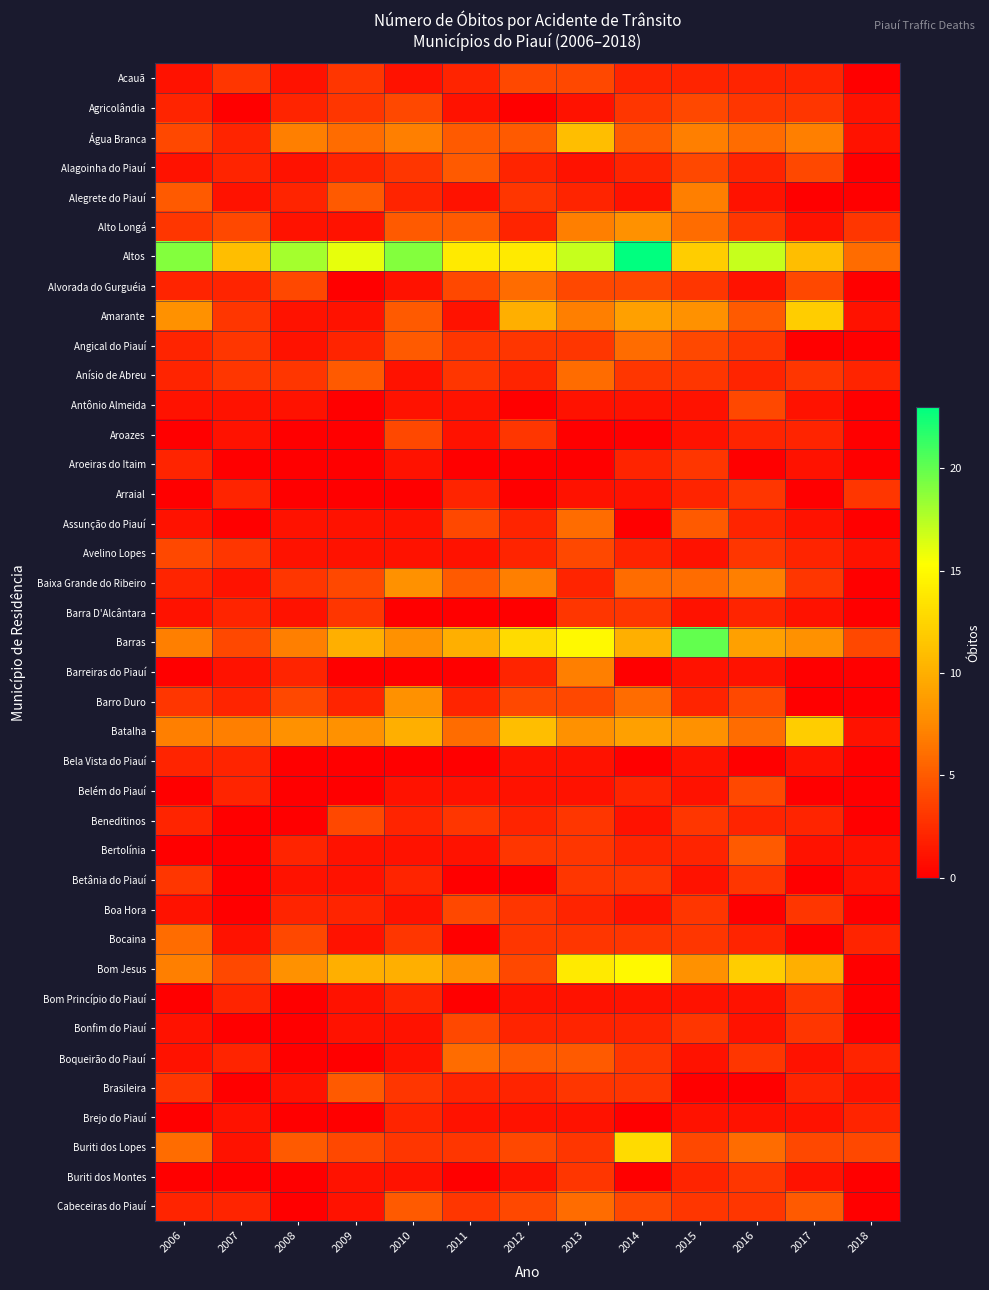

Reading left to right, extract all data points from this chart.

Acauã: 2006=1	2007=3	2008=1	2009=3	2010=1	2011=2	2012=4	2013=4	2014=2	2015=2	2016=2	2017=2	2018=0
Agricolândia: 2006=2	2007=0	2008=2	2009=3	2010=4	2011=1	2012=0	2013=1	2014=3	2015=4	2016=3	2017=3	2018=1
Água Branca: 2006=4	2007=2	2008=7	2009=6	2010=7	2011=5	2012=5	2013=11	2014=5	2015=7	2016=6	2017=7	2018=1
Alagoinha do Piauí: 2006=1	2007=2	2008=1	2009=2	2010=3	2011=5	2012=2	2013=1	2014=2	2015=4	2016=2	2017=4	2018=0
Alegrete do Piauí: 2006=5	2007=1	2008=2	2009=5	2010=2	2011=1	2012=3	2013=2	2014=1	2015=7	2016=1	2017=0	2018=0
Alto Longá: 2006=3	2007=4	2008=1	2009=1	2010=5	2011=5	2012=2	2013=7	2014=8	2015=6	2016=3	2017=1	2018=3
Altos: 2006=19	2007=11	2008=18	2009=16	2010=19	2011=14	2012=14	2013=17	2014=23	2015=12	2016=17	2017=11	2018=6
Alvorada do Gurguéia: 2006=2	2007=2	2008=4	2009=0	2010=1	2011=4	2012=6	2013=4	2014=4	2015=3	2016=1	2017=4	2018=0
Amarante: 2006=8	2007=3	2008=1	2009=1	2010=5	2011=1	2012=10	2013=7	2014=9	2015=8	2016=5	2017=12	2018=1
Angical do Piauí: 2006=2	2007=3	2008=1	2009=2	2010=5	2011=3	2012=3	2013=3	2014=6	2015=4	2016=3	2017=0	2018=0
Anísio de Abreu: 2006=2	2007=3	2008=3	2009=5	2010=1	2011=3	2012=2	2013=6	2014=3	2015=3	2016=2	2017=3	2018=2
Antônio Almeida: 2006=1	2007=1	2008=1	2009=0	2010=1	2011=1	2012=0	2013=1	2014=1	2015=1	2016=4	2017=1	2018=0
Aroazes: 2006=0	2007=1	2008=0	2009=0	2010=4	2011=1	2012=3	2013=0	2014=0	2015=1	2016=2	2017=2	2018=0
Aroeiras do Itaim: 2006=2	2007=0	2008=0	2009=0	2010=1	2011=0	2012=0	2013=0	2014=2	2015=3	2016=0	2017=1	2018=0
Arraial: 2006=0	2007=2	2008=0	2009=0	2010=0	2011=2	2012=0	2013=1	2014=1	2015=2	2016=3	2017=0	2018=3
Assunção do Piauí: 2006=1	2007=0	2008=1	2009=1	2010=1	2011=4	2012=2	2013=6	2014=0	2015=5	2016=2	2017=1	2018=0
Avelino Lopes: 2006=4	2007=3	2008=1	2009=1	2010=1	2011=1	2012=2	2013=4	2014=2	2015=1	2016=3	2017=2	2018=1
Baixa Grande do Ribeiro: 2006=2	2007=1	2008=3	2009=4	2010=8	2011=5	2012=7	2013=2	2014=6	2015=6	2016=7	2017=3	2018=0
Barra D'Alcântara: 2006=1	2007=2	2008=1	2009=3	2010=0	2011=0	2012=0	2013=3	2014=3	2015=1	2016=2	2017=1	2018=0
Barras: 2006=7	2007=4	2008=7	2009=10	2010=8	2011=10	2012=13	2013=15	2014=10	2015=20	2016=9	2017=8	2018=4
Barreiras do Piauí: 2006=0	2007=1	2008=2	2009=0	2010=0	2011=0	2012=2	2013=7	2014=0	2015=1	2016=1	2017=0	2018=0
Barro Duro: 2006=3	2007=2	2008=4	2009=2	2010=8	2011=2	2012=4	2013=4	2014=6	2015=2	2016=4	2017=0	2018=0
Batalha: 2006=7	2007=7	2008=8	2009=8	2010=10	2011=6	2012=11	2013=8	2014=9	2015=8	2016=6	2017=12	2018=1
Bela Vista do Piauí: 2006=2	2007=2	2008=0	2009=0	2010=0	2011=0	2012=1	2013=1	2014=0	2015=1	2016=0	2017=1	2018=0
Belém do Piauí: 2006=0	2007=2	2008=0	2009=0	2010=1	2011=1	2012=1	2013=1	2014=2	2015=1	2016=4	2017=0	2018=0
Beneditinos: 2006=2	2007=0	2008=0	2009=4	2010=2	2011=3	2012=2	2013=3	2014=1	2015=3	2016=2	2017=2	2018=0
Bertolínia: 2006=0	2007=0	2008=2	2009=1	2010=1	2011=1	2012=3	2013=3	2014=2	2015=2	2016=5	2017=1	2018=1
Betânia do Piauí: 2006=3	2007=0	2008=1	2009=1	2010=2	2011=0	2012=0	2013=3	2014=3	2015=1	2016=3	2017=0	2018=1
Boa Hora: 2006=1	2007=0	2008=2	2009=2	2010=1	2011=4	2012=3	2013=2	2014=1	2015=3	2016=0	2017=3	2018=0
Bocaina: 2006=6	2007=1	2008=4	2009=1	2010=3	2011=0	2012=3	2013=3	2014=3	2015=3	2016=2	2017=0	2018=2
Bom Jesus: 2006=7	2007=4	2008=8	2009=10	2010=10	2011=8	2012=4	2013=14	2014=15	2015=8	2016=12	2017=10	2018=0
Bom Princípio do Piauí: 2006=0	2007=2	2008=0	2009=1	2010=2	2011=0	2012=1	2013=1	2014=1	2015=1	2016=1	2017=3	2018=0
Bonfim do Piauí: 2006=1	2007=0	2008=0	2009=1	2010=1	2011=4	2012=2	2013=2	2014=2	2015=3	2016=1	2017=3	2018=0
Boqueirão do Piauí: 2006=1	2007=2	2008=0	2009=0	2010=1	2011=6	2012=5	2013=5	2014=3	2015=1	2016=3	2017=1	2018=2
Brasileira: 2006=3	2007=0	2008=1	2009=5	2010=3	2011=2	2012=2	2013=3	2014=3	2015=0	2016=0	2017=2	2018=1
Brejo do Piauí: 2006=0	2007=1	2008=0	2009=0	2010=2	2011=1	2012=1	2013=1	2014=0	2015=1	2016=1	2017=1	2018=2
Buriti dos Lopes: 2006=6	2007=1	2008=5	2009=4	2010=3	2011=3	2012=4	2013=3	2014=13	2015=4	2016=6	2017=4	2018=4
Buriti dos Montes: 2006=0	2007=0	2008=0	2009=1	2010=1	2011=0	2012=1	2013=3	2014=0	2015=2	2016=3	2017=1	2018=0
Cabeceiras do Piauí: 2006=2	2007=2	2008=0	2009=1	2010=5	2011=3	2012=4	2013=6	2014=4	2015=3	2016=3	2017=5	2018=0